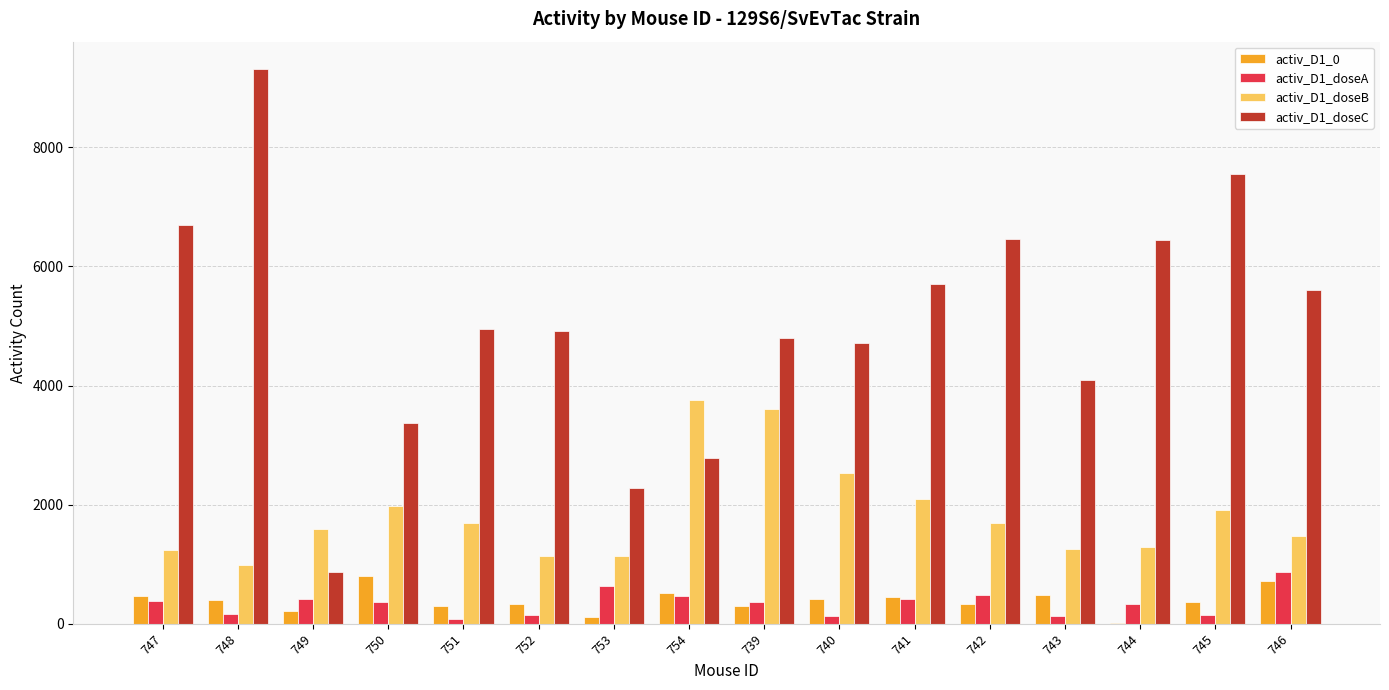

What is the difference between the activ_D1_0 values at 744 and 740?

393